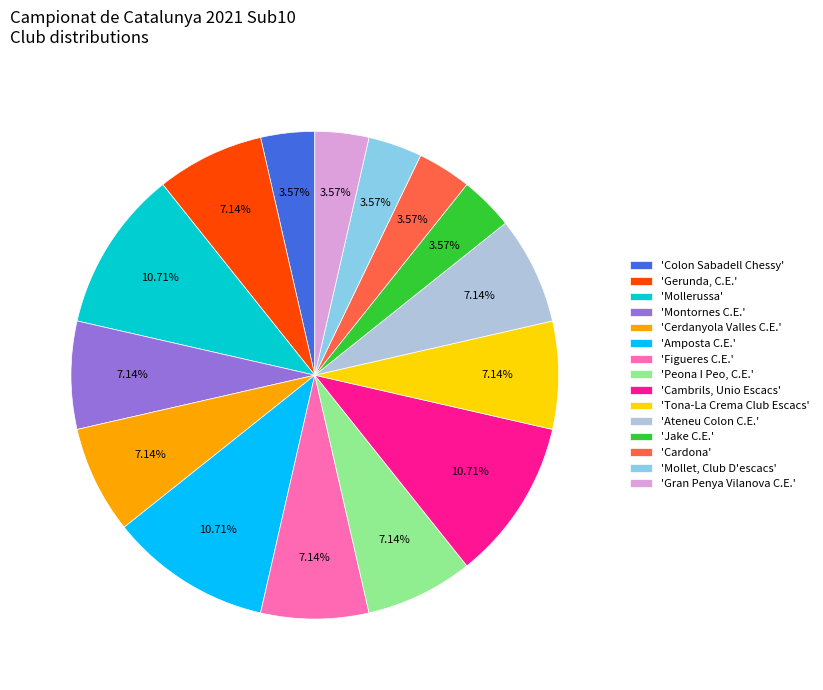

Count the number of slices in the pie.

15